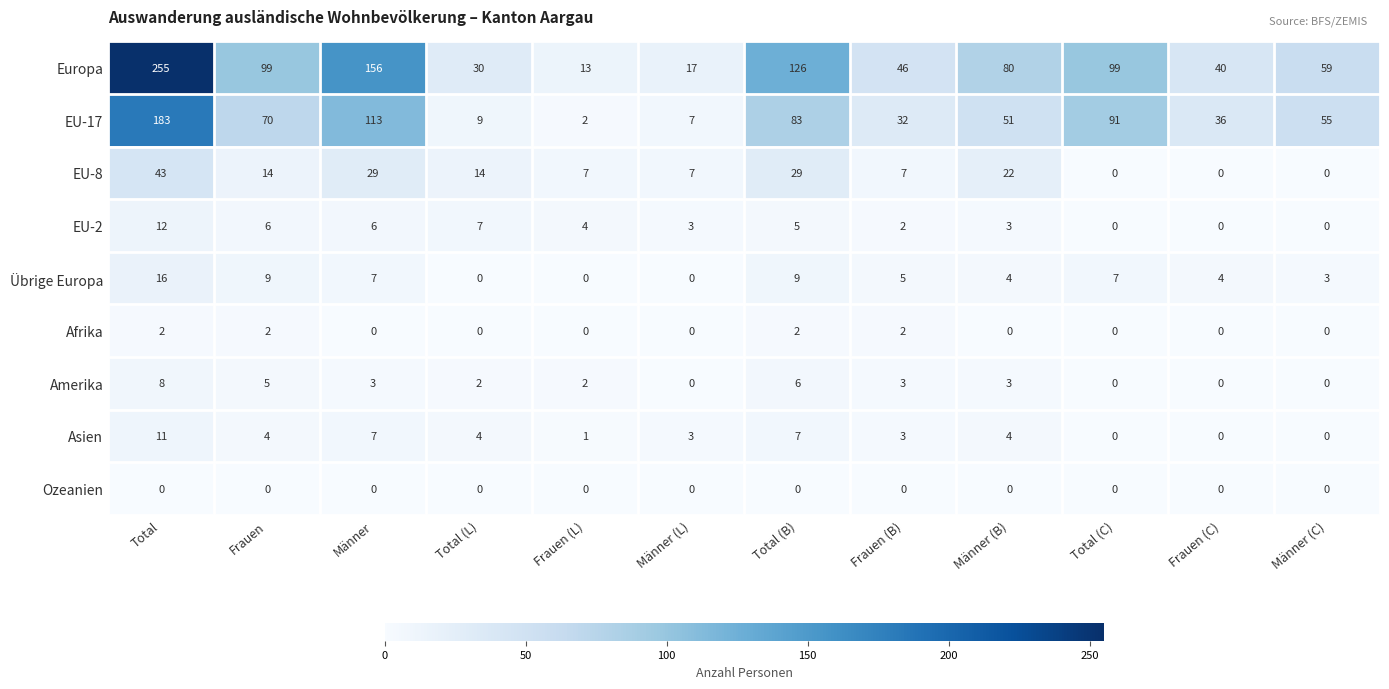

What is the difference between the second highest and second lowest values in the Asien series?

7